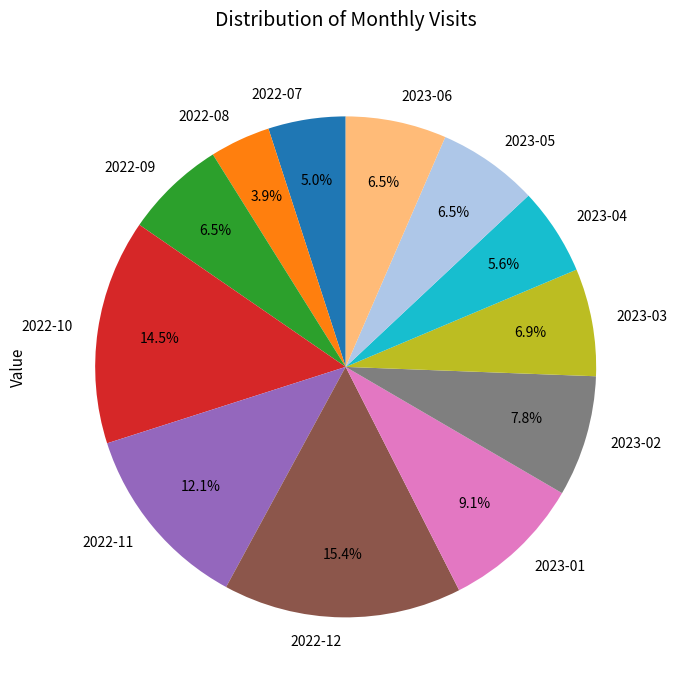

True or false: 2023-03 accounts for 7% of the total.

True